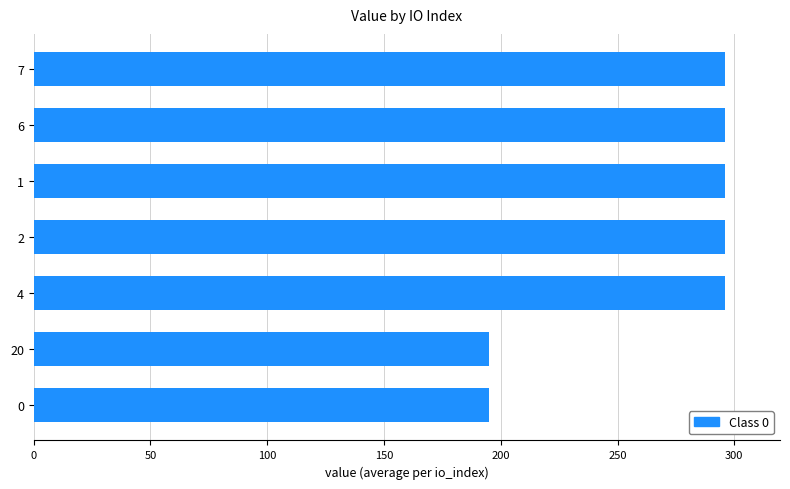

What is the difference between the maximum and minimum values?

101.0